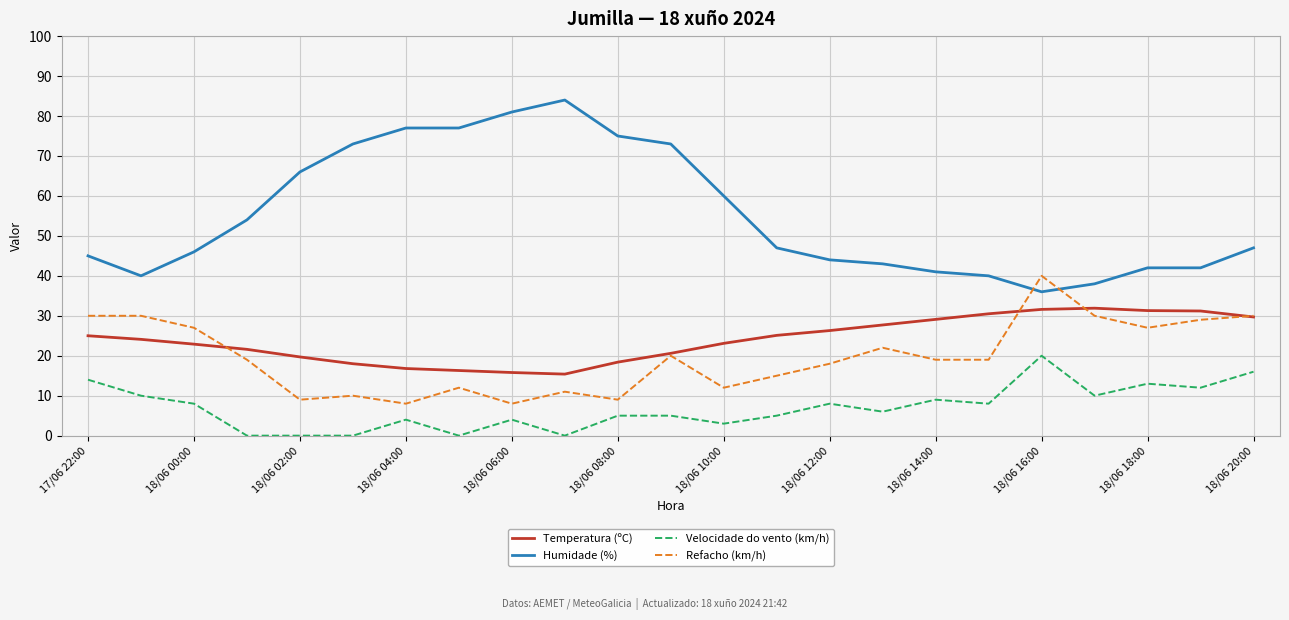

Which series has the largest total across all categories?

Humidade (%)